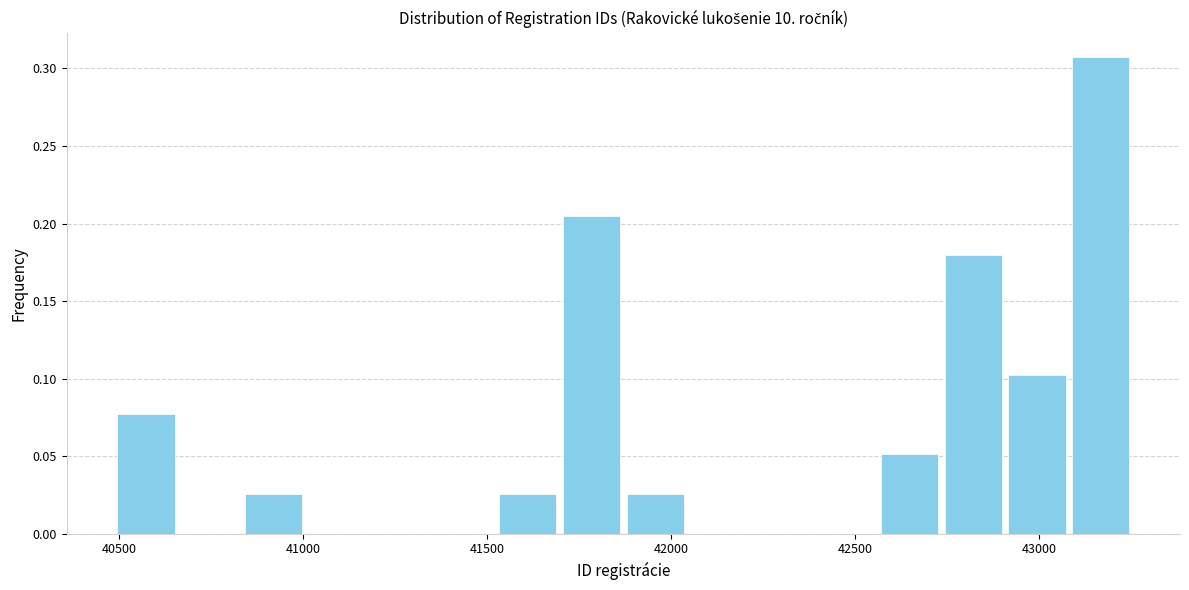

Read against the x-axis, roughly where is the centre of the tallest bar?

43150